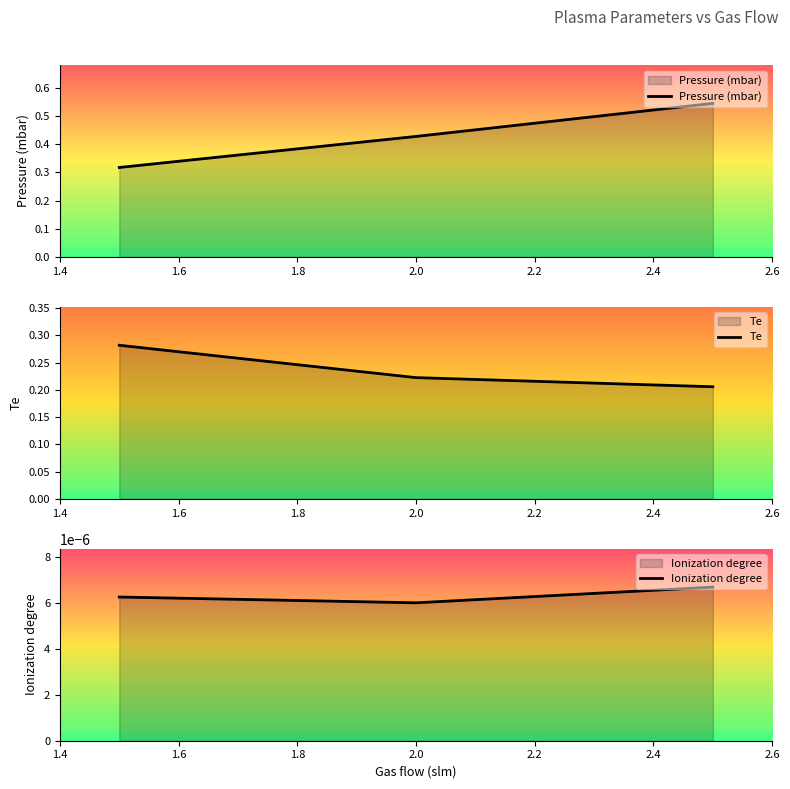

How many Pressure (mbar) values are between 0 and 1?

3